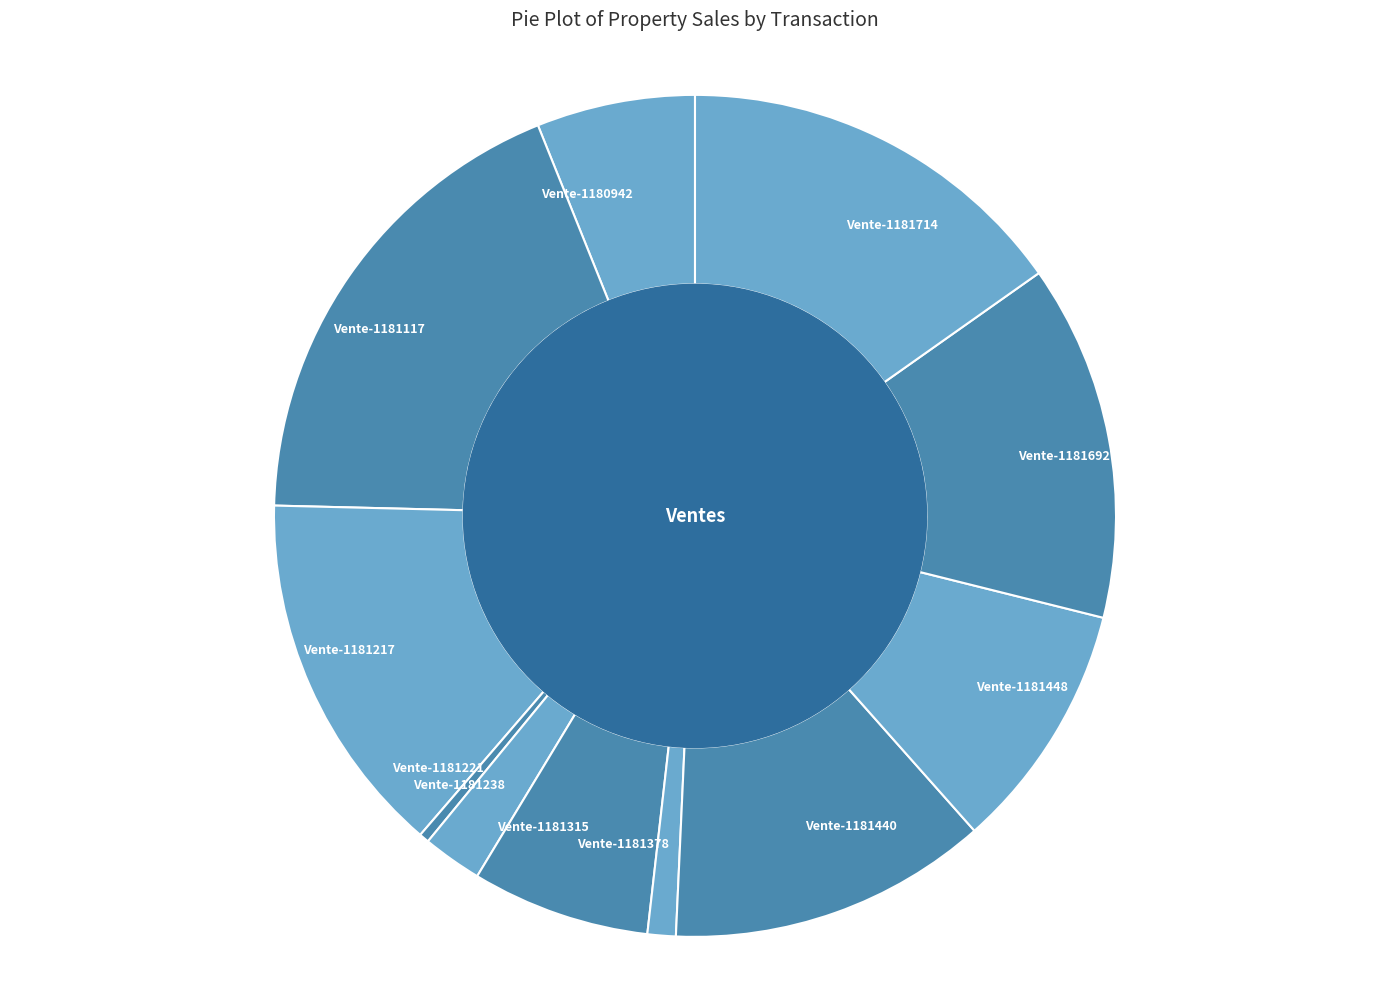

How many slices are in this pie chart?

11